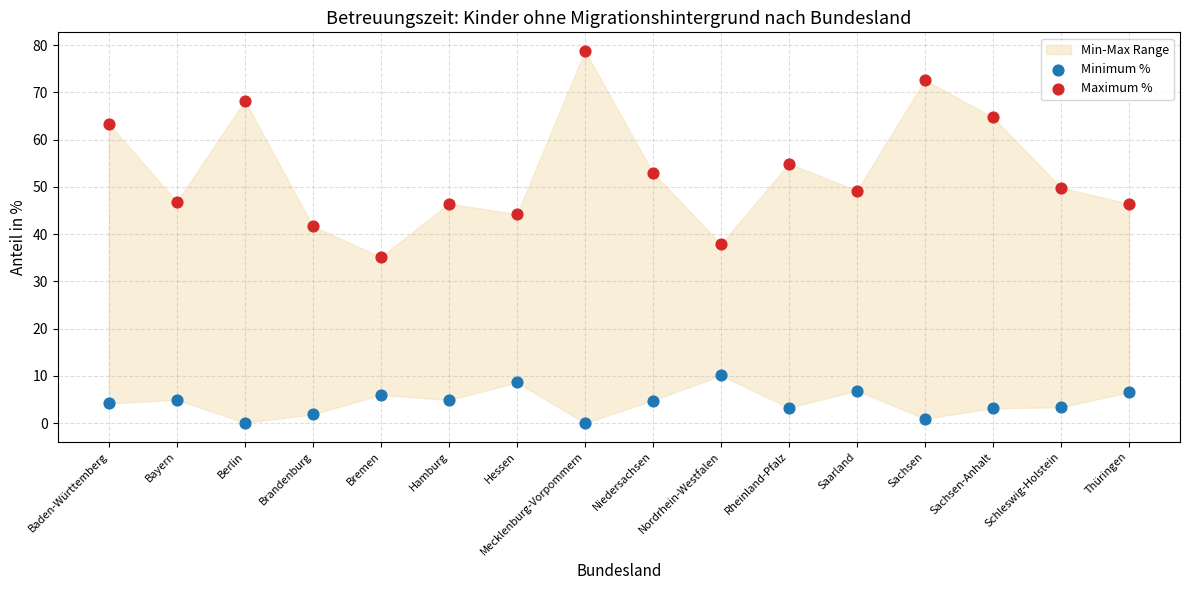

Across all data points, what is the range of Y values (max minus min)?

78.8